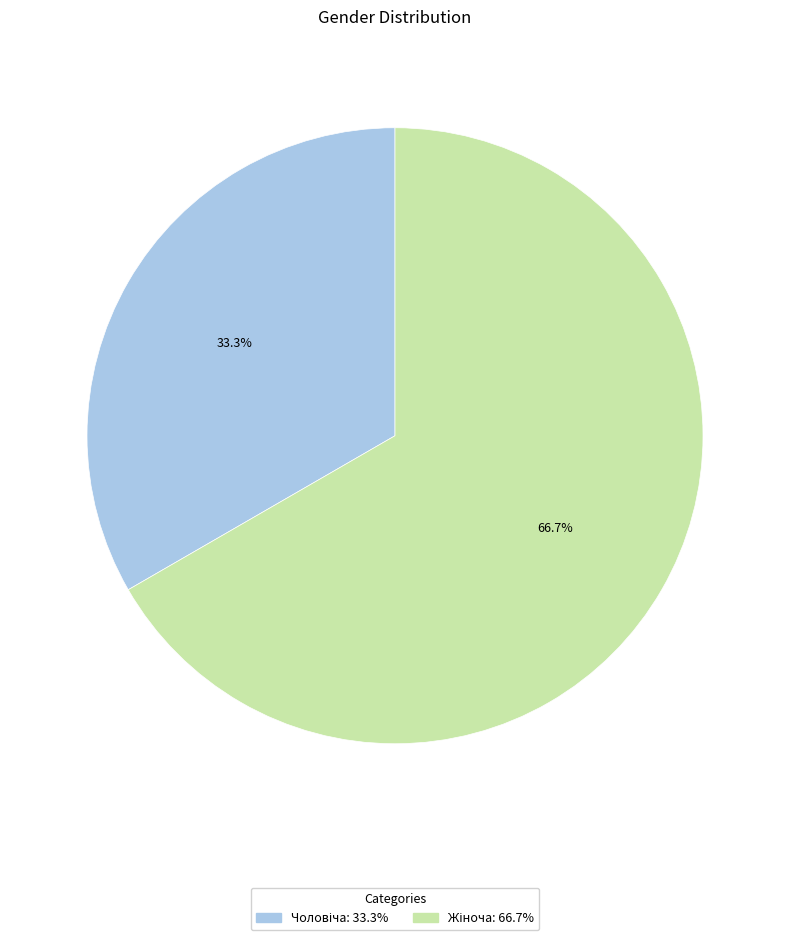

Is there a majority slice in this chart?

Yes